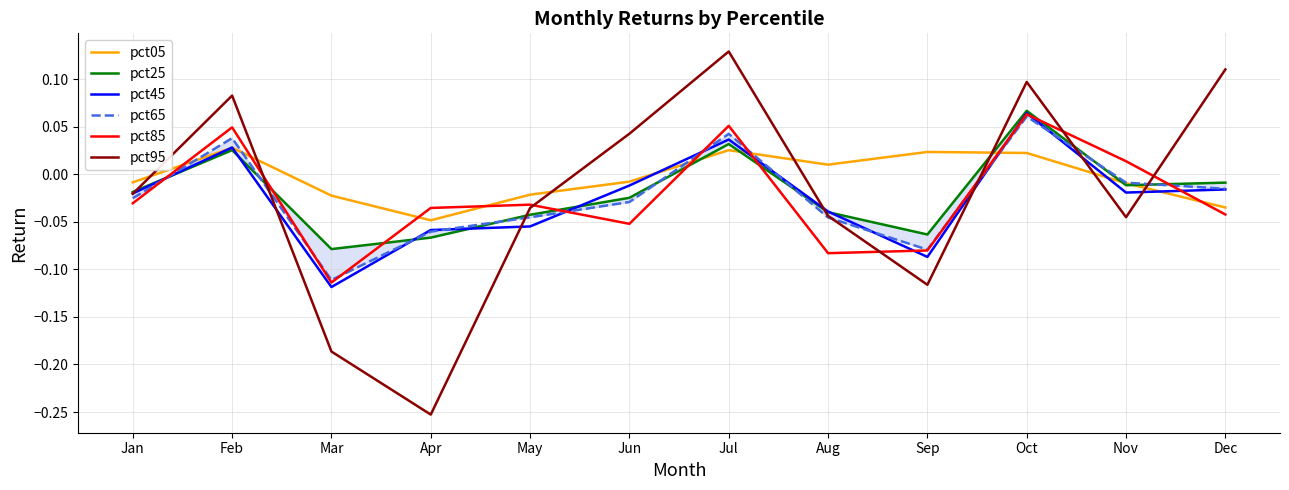

What is the sum of all pct65 values?

-0.3